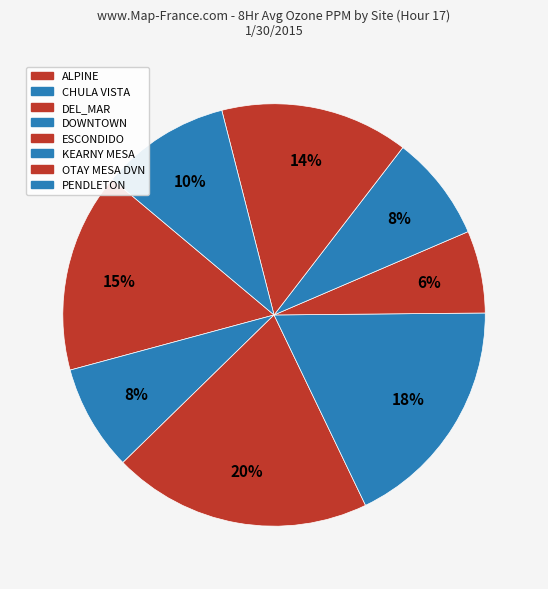

Is there a majority slice in this chart?

No